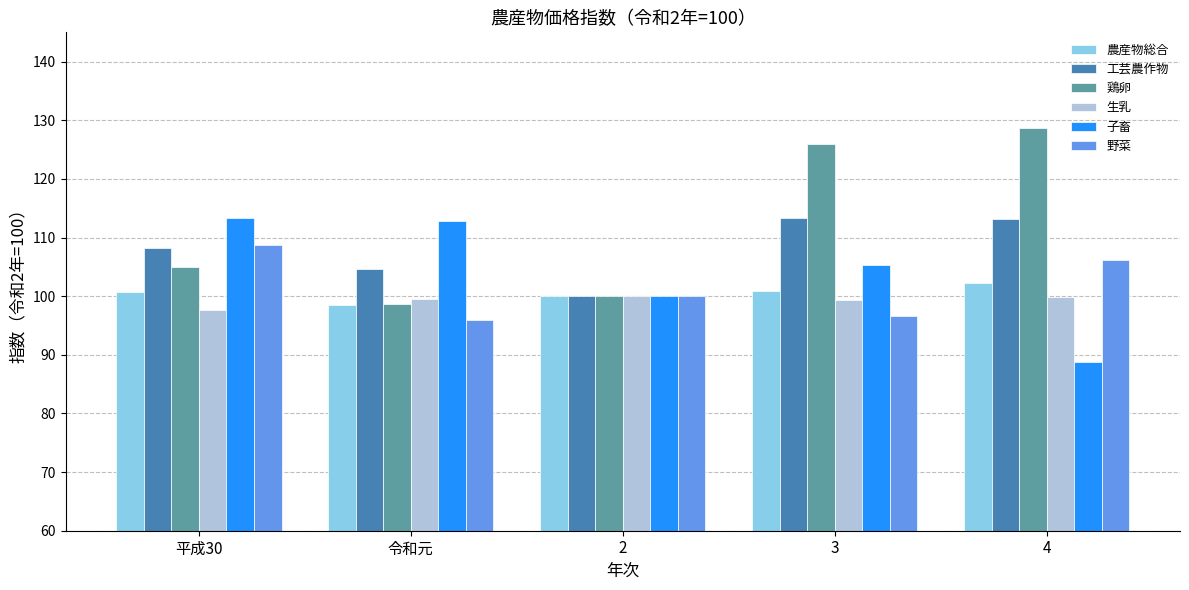

True or false: 農産物総合 has a value of 37.1 at 令和元.

False